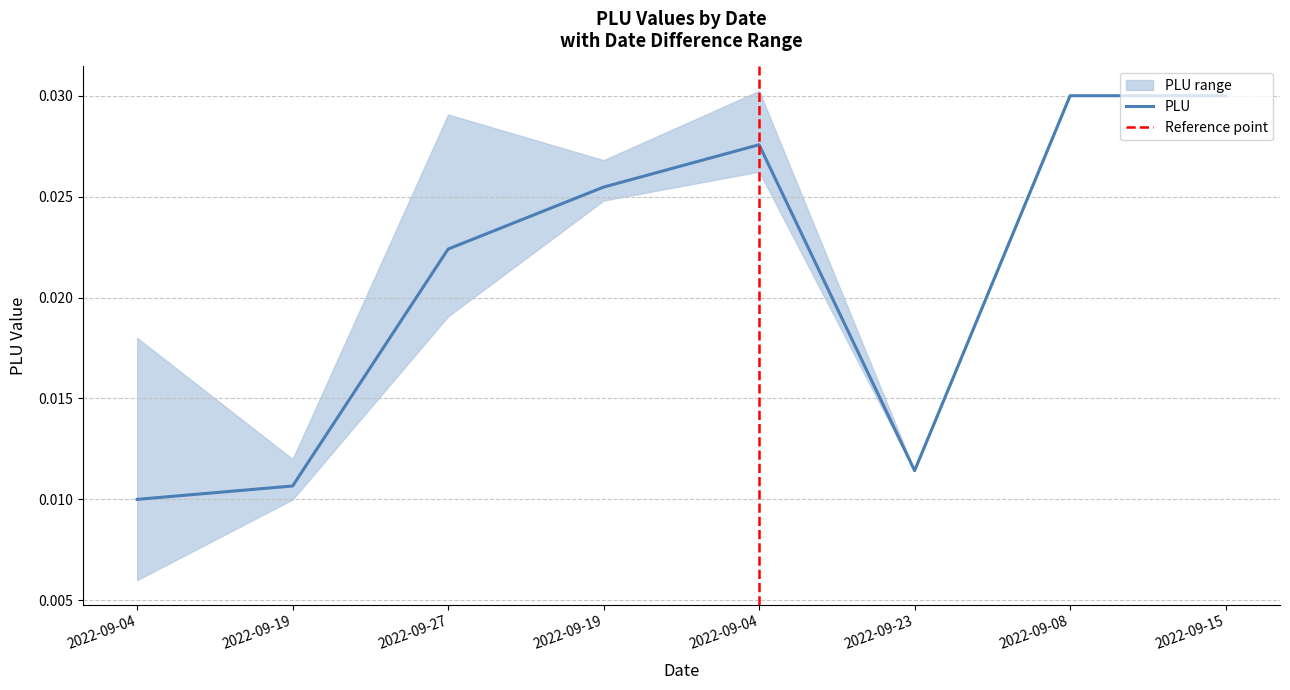

True or false: the data has more than 1 interior local peaks.

False